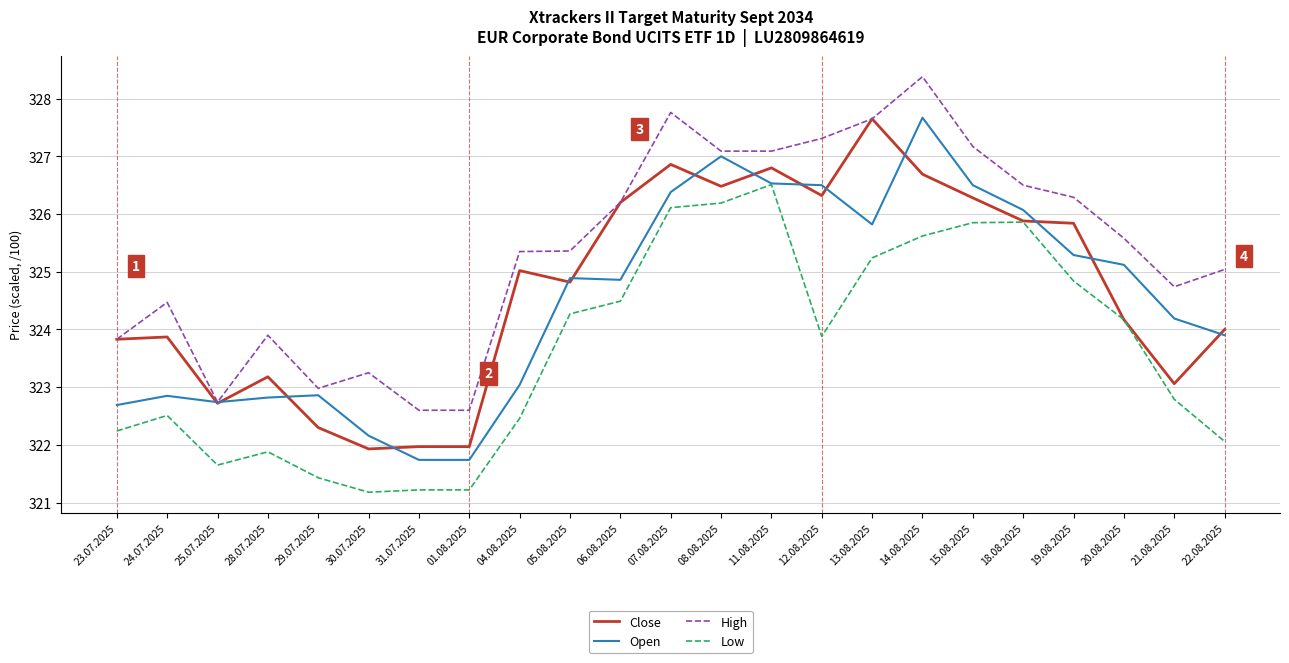

Is the value of High at 08.08.2025 greater than the value of Open at 07.08.2025?

Yes